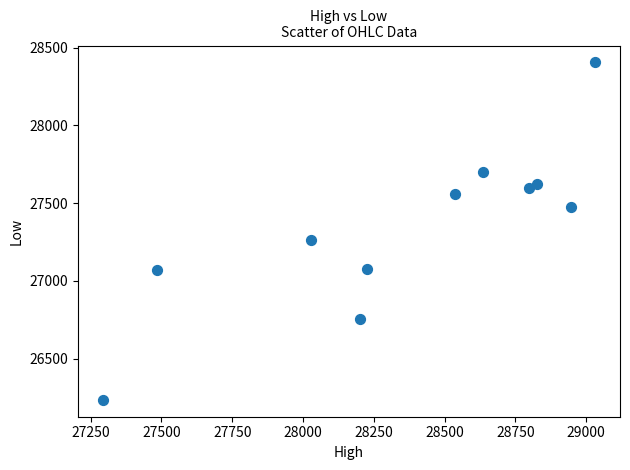

What is the range of Y values (max minus min)?

2171.5